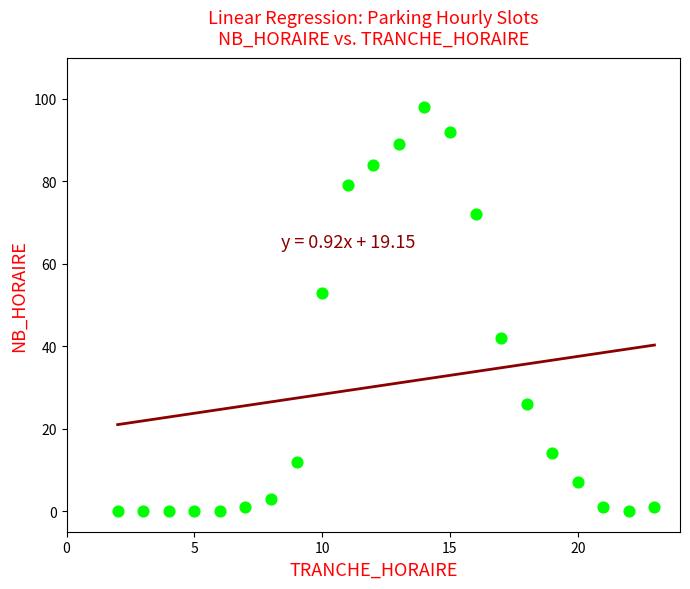

What is the range of X values (max minus min)?

21